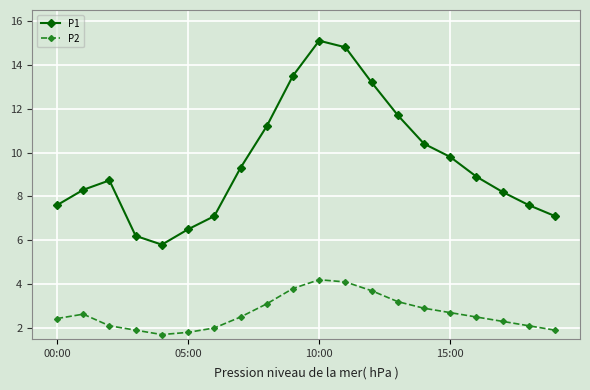

Which series has the largest range (max minus min)?

P1